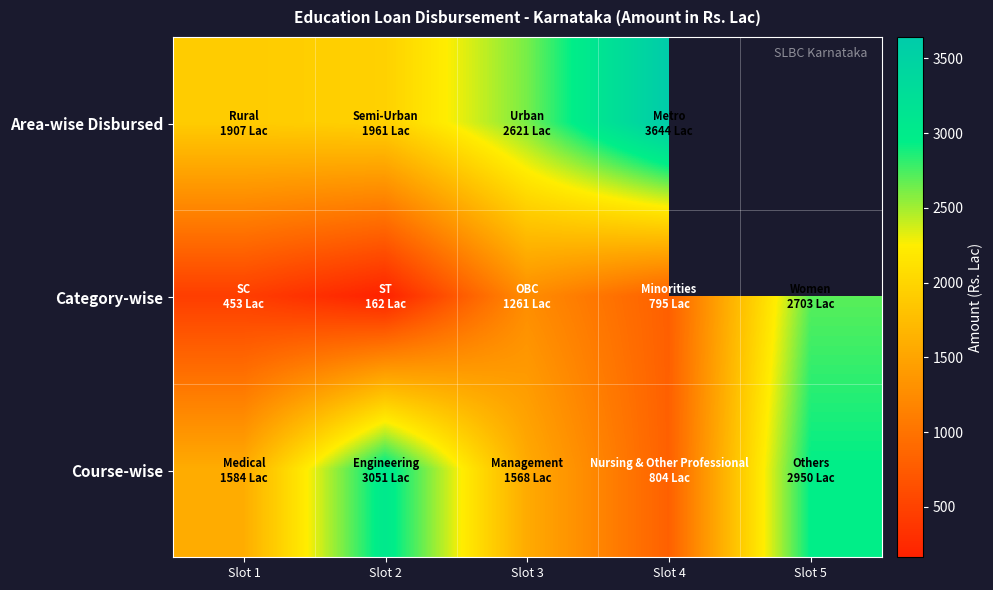

What is the difference between the highest and lowest values at Slot 3?

1360.0